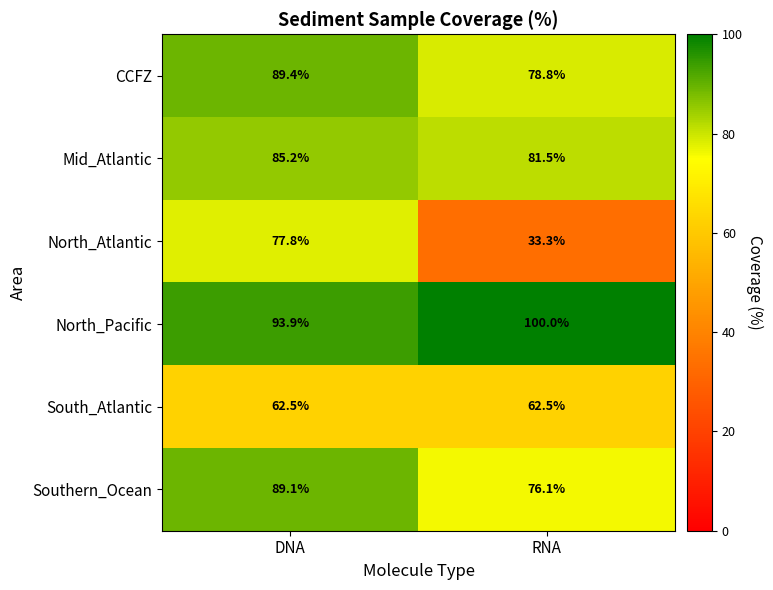

How many data points in CCFZ are less than 89?

1